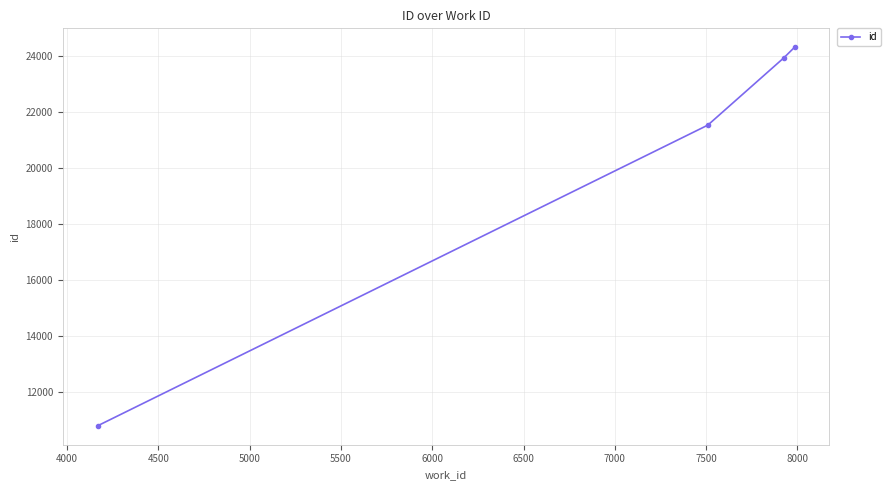

True or false: there are more than 1 points higher than both neighbors.

False